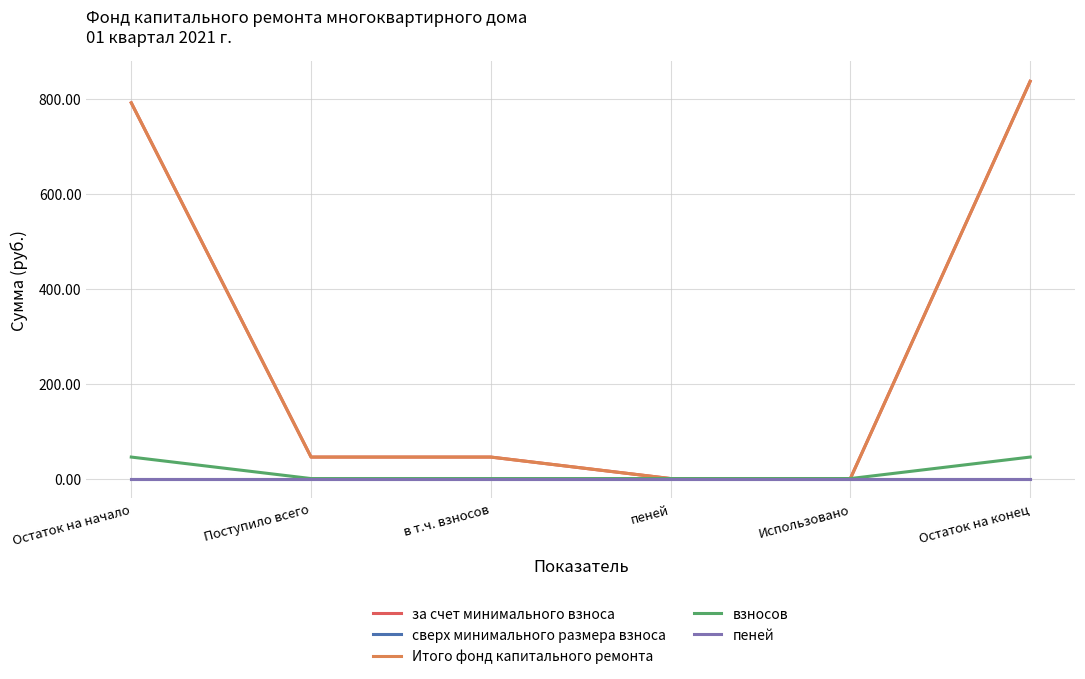

True or false: Итого фонд капитального ремонта has more than 2 points higher than both neighbors.

False